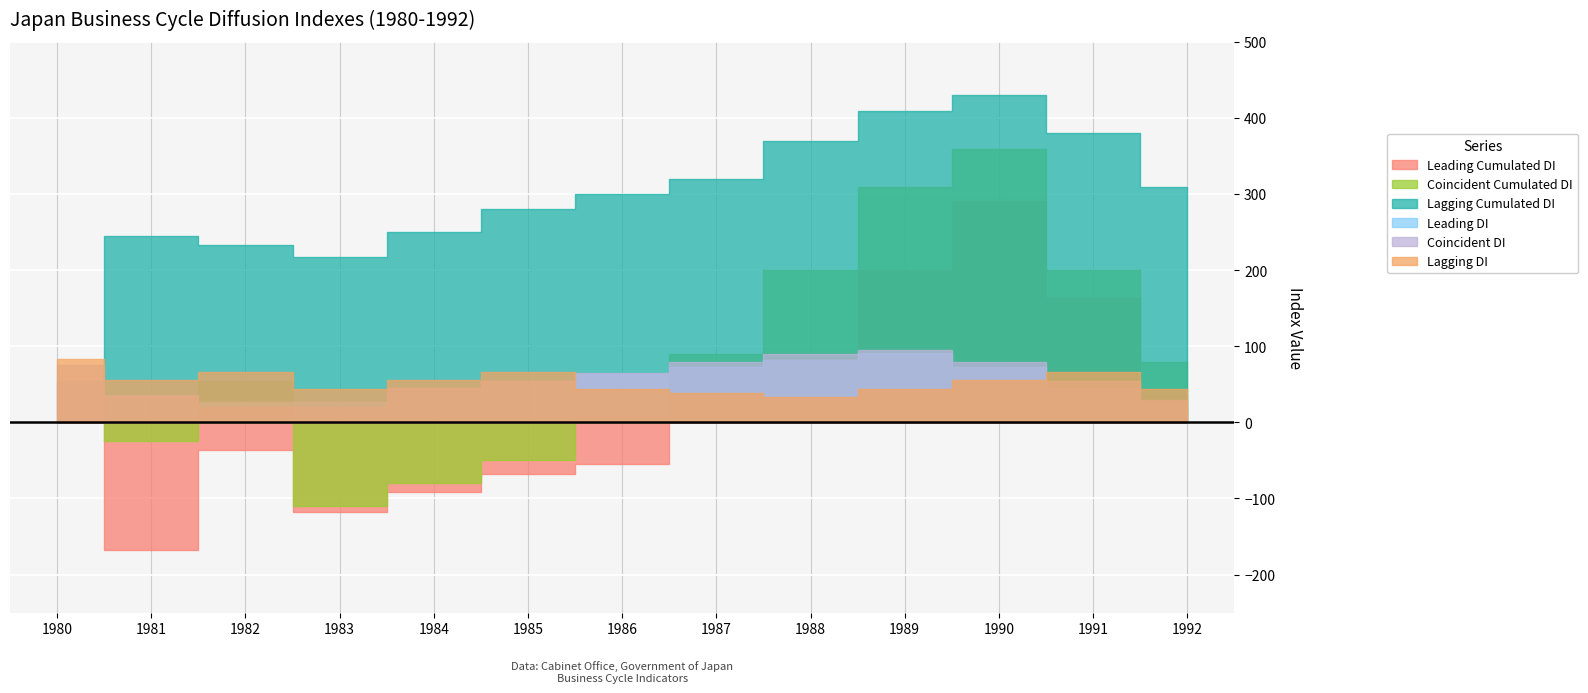

True or false: Lagging Cumulated DI has more than 0 points higher than both neighbors.

True